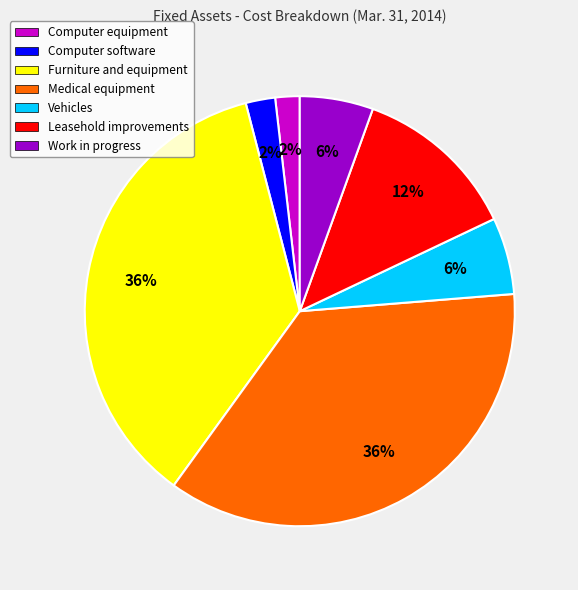

Is it true that Vehicles is 1% of the pie?

False